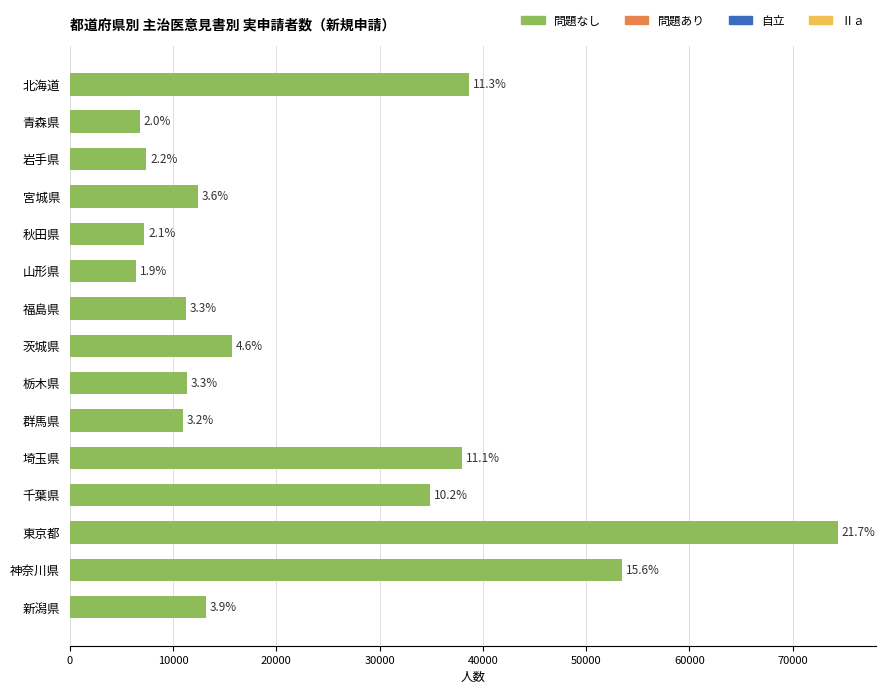

How many bars are there in total?

15